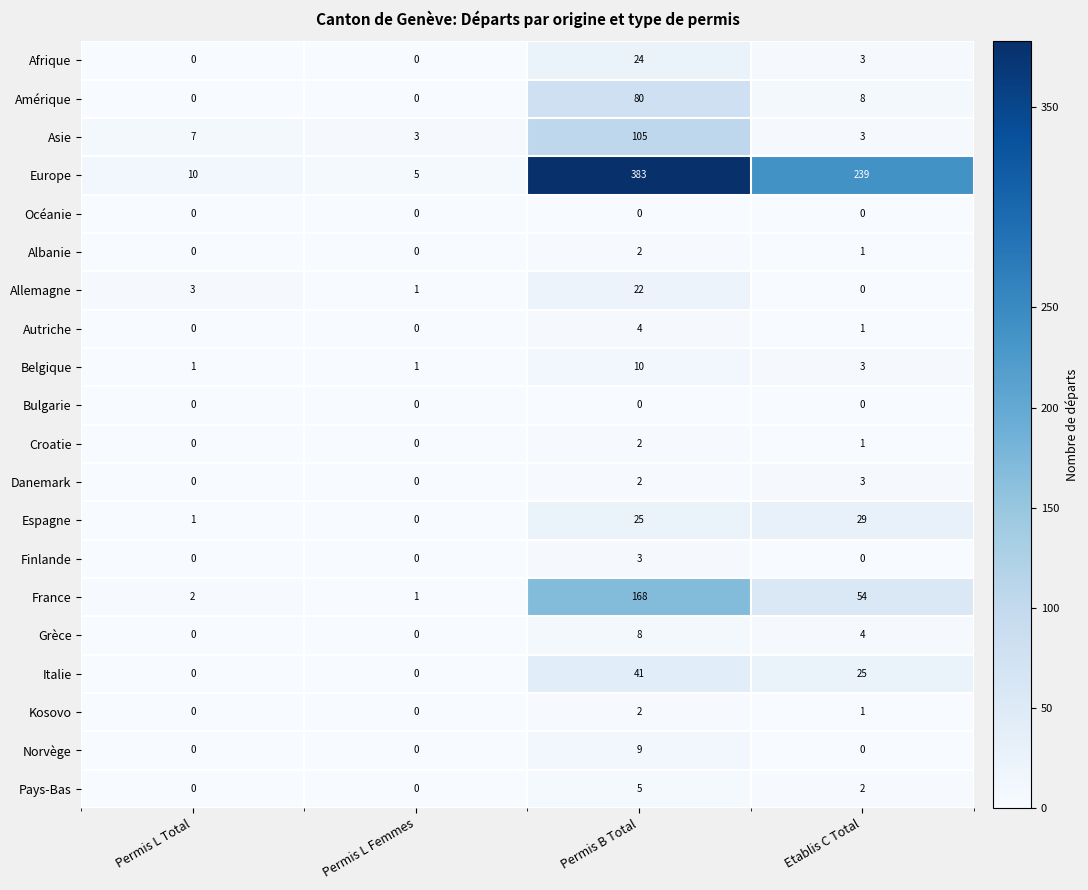

Where is Albanie nearest to the value 1?

Etablis C Total